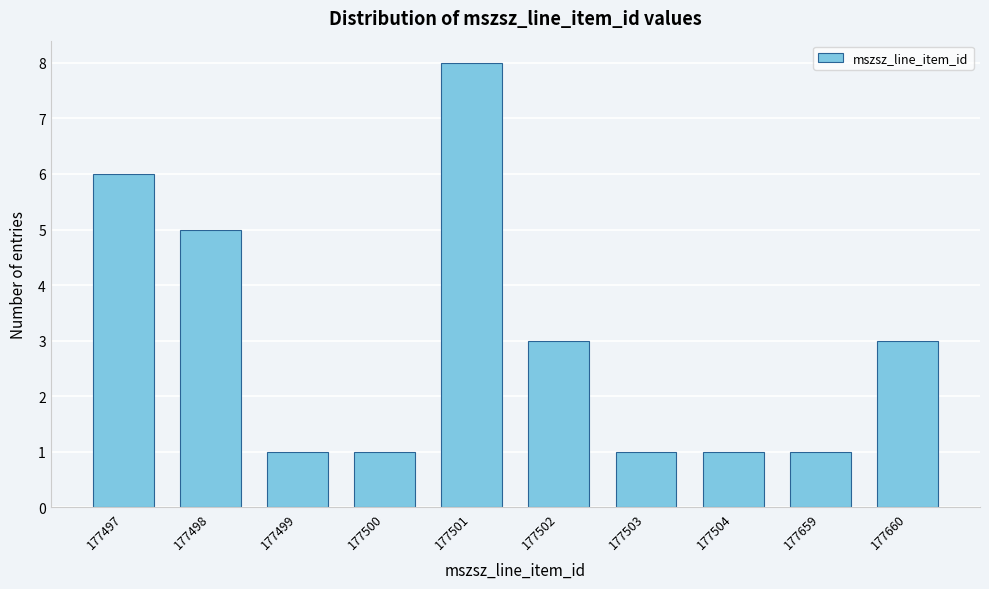

Reading left to right, list all the values displayed in this chart.

6	5	1	1	8	3	1	1	1	3